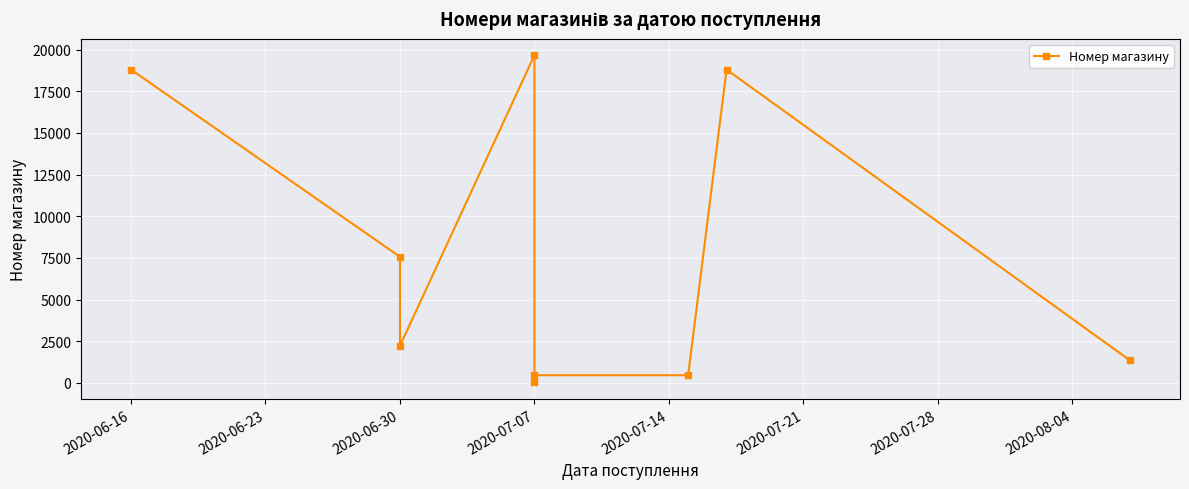

What position from the left is 2020-06-23?

2